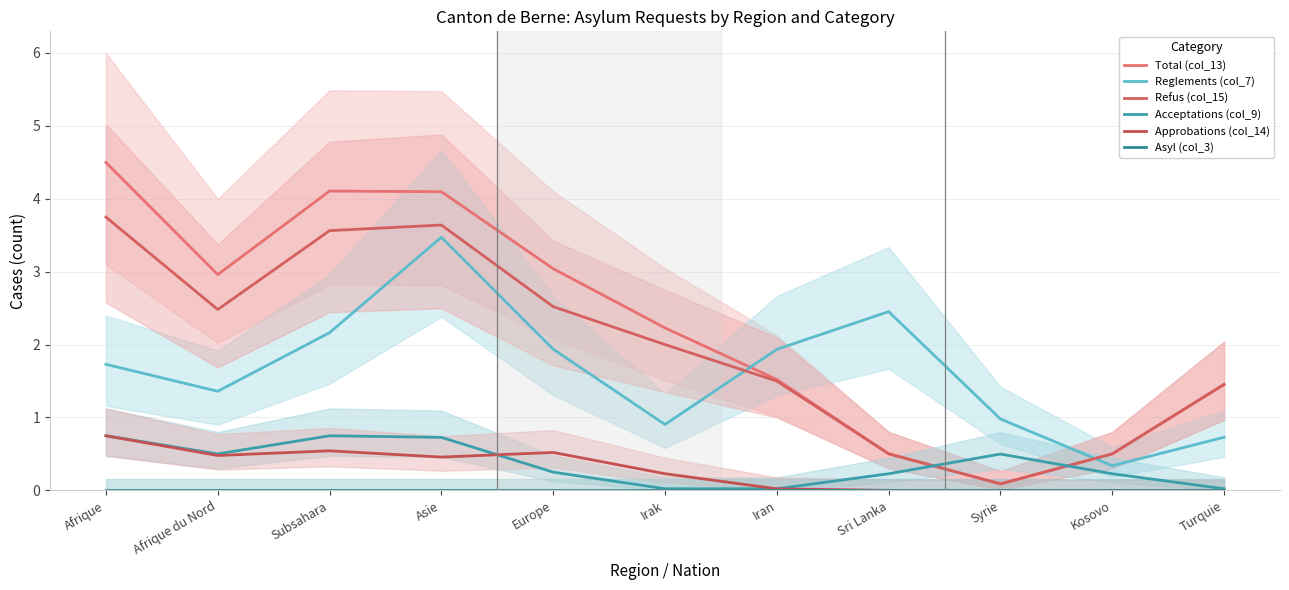

What is the greatest value displayed?

4.5